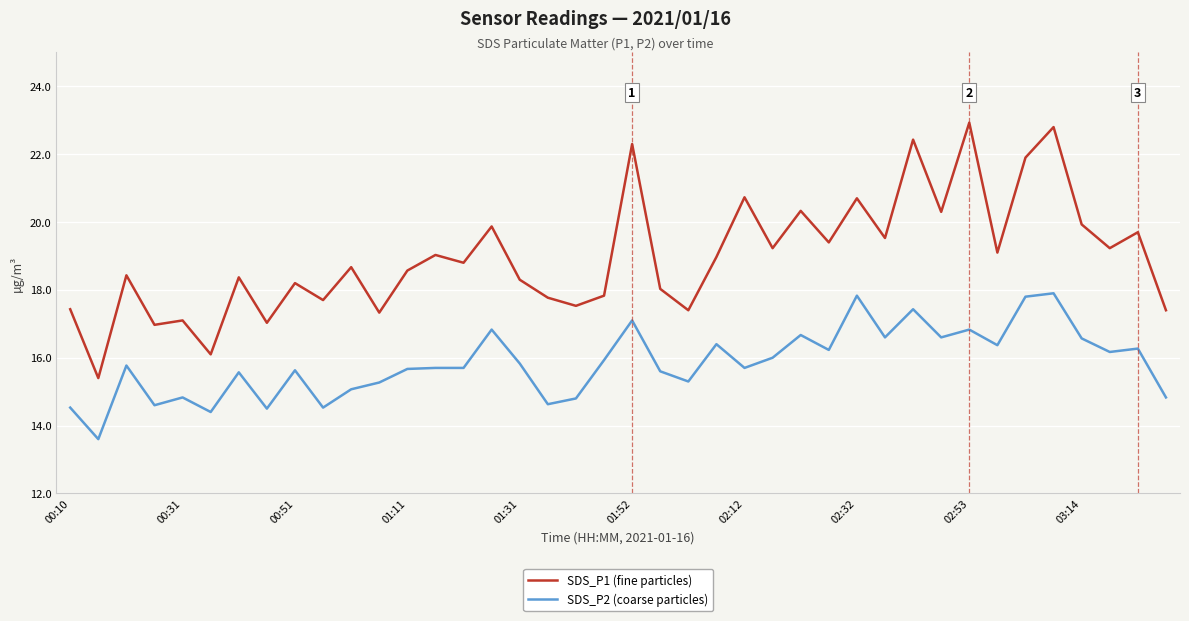

What is the difference between the maximum and minimum values in the SDS_P1 (fine particles) series?

7.5